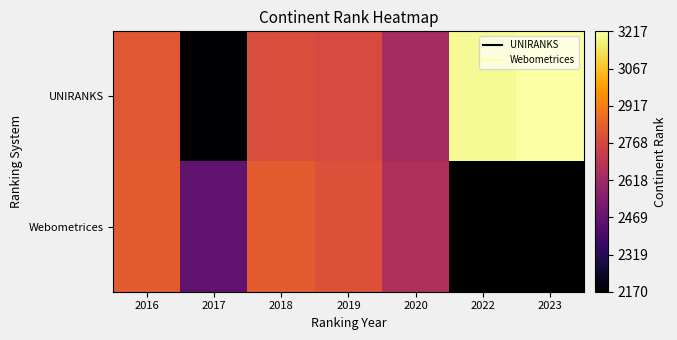

Which category has the lowest value in the Webometrices series?

2017